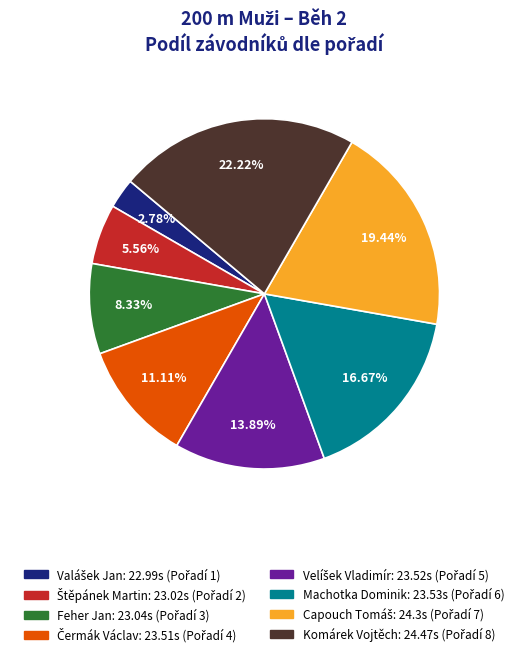

Which category has the biggest portion of the pie?

Komárek Vojtěch